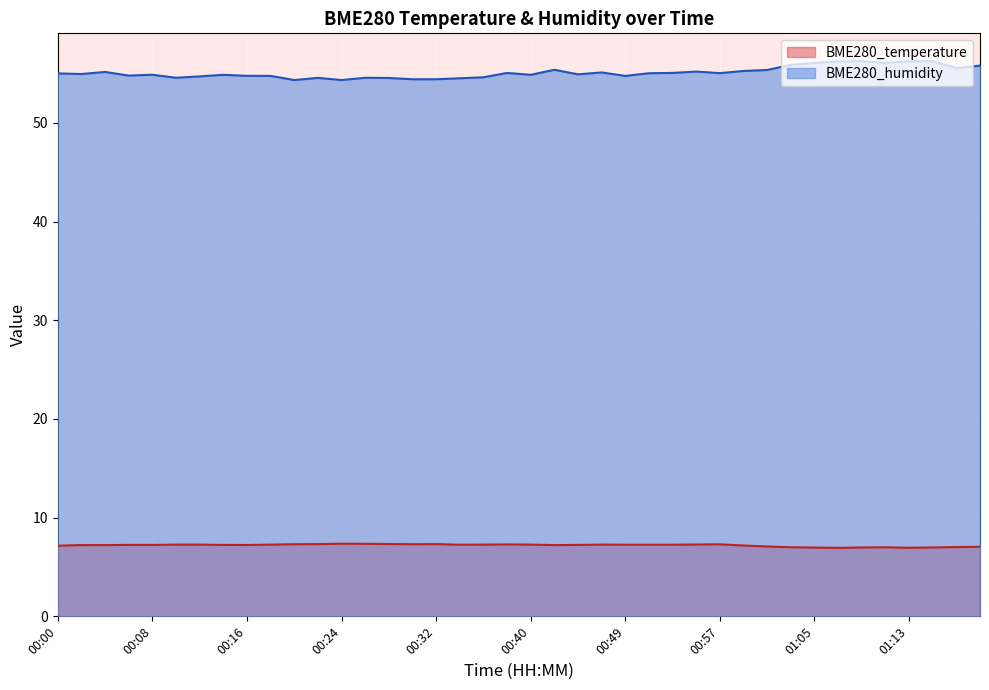

What is the greatest value displayed?

56.3